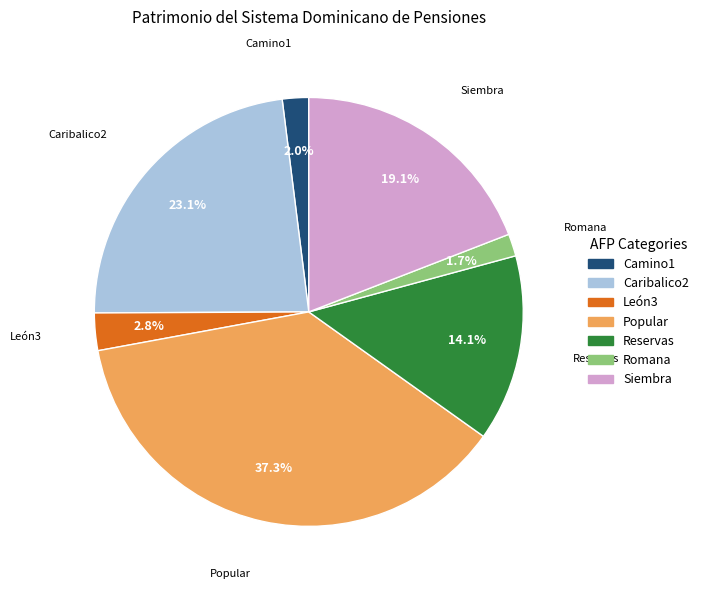

Is there a majority slice in this chart?

No